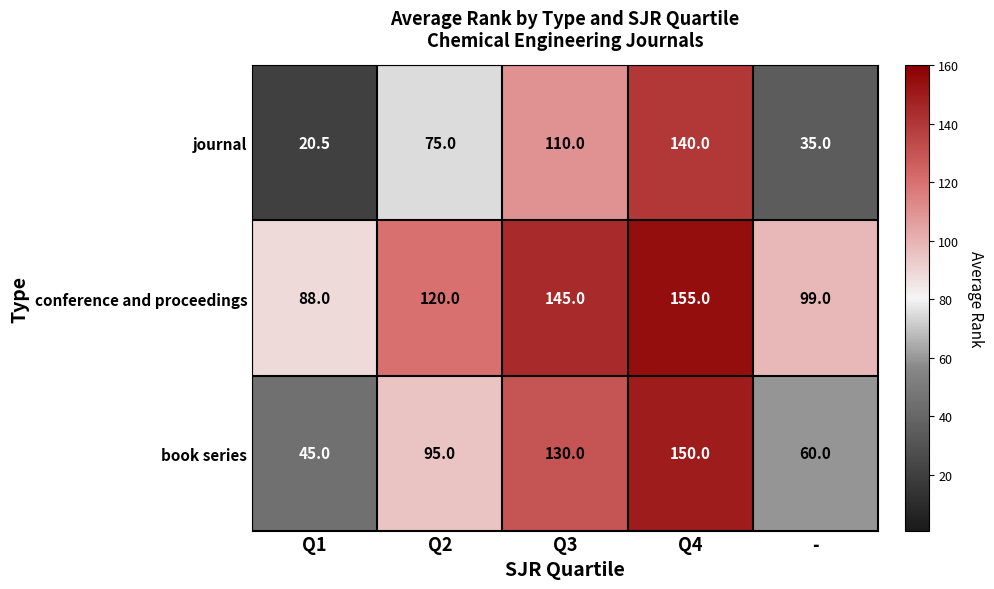

The value of journal at - is 21.3. True or false?

False